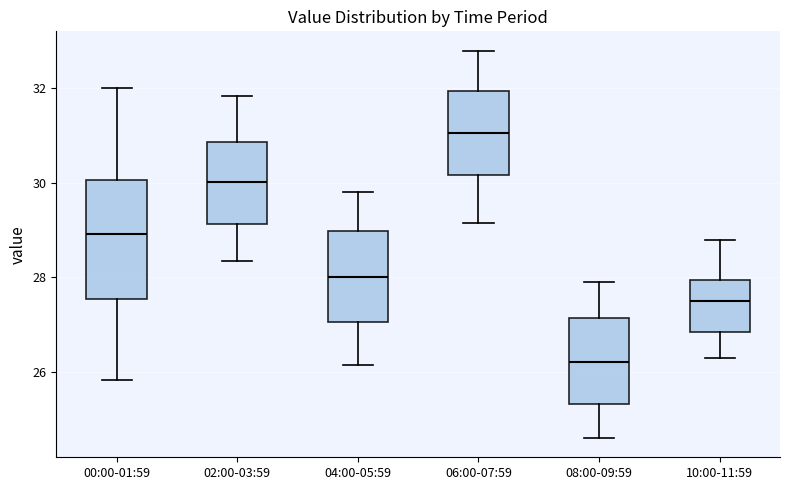

Which box is the tallest, from its lower edge to its upper edge?

00:00-01:59